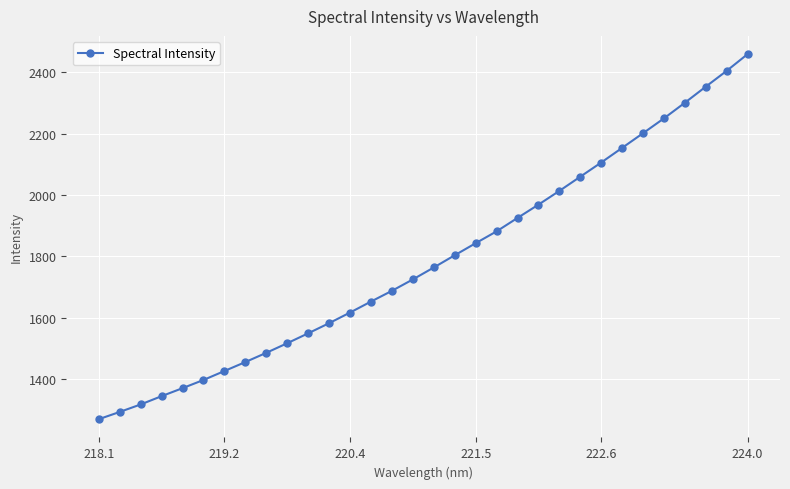

What is the value of the 28th point from the left?

2249.7